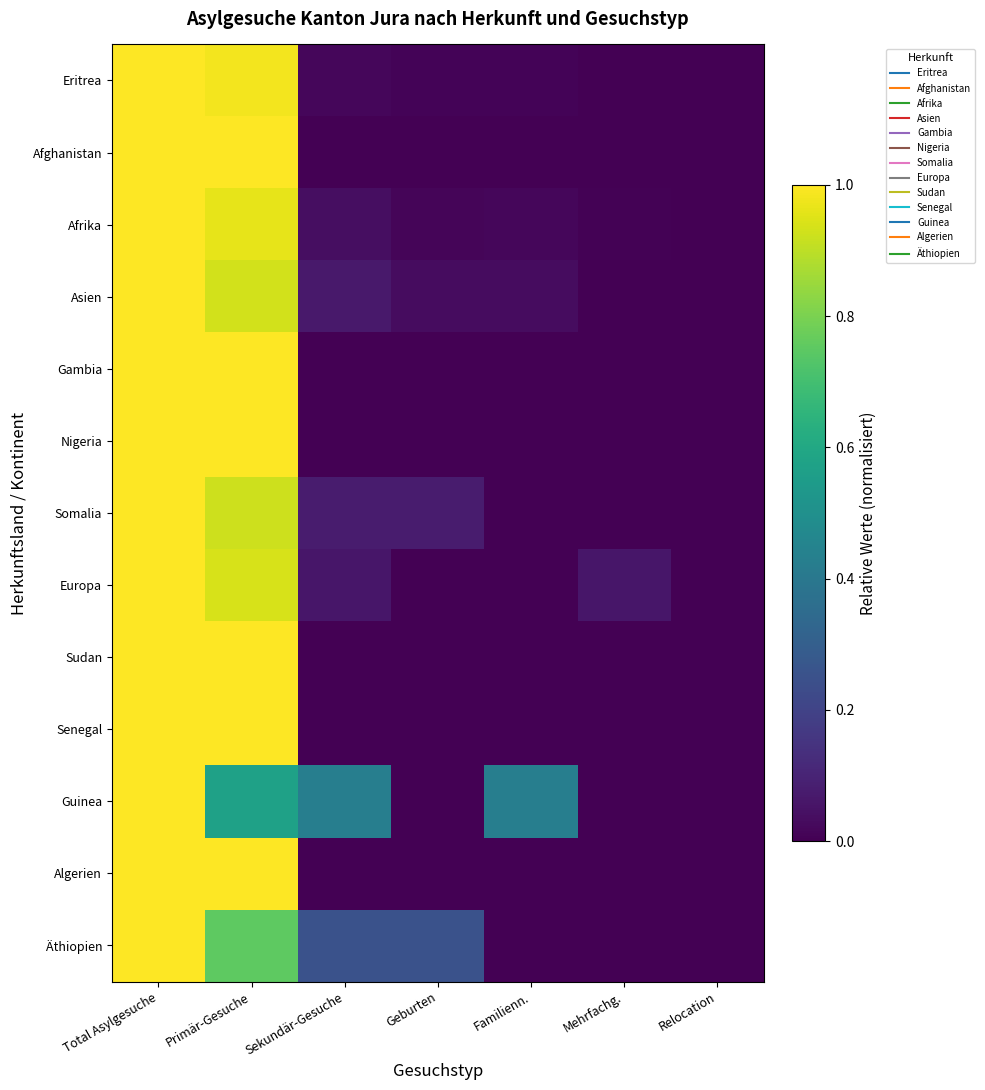

Reading left to right, extract all data points from this chart.

Eritrea: Total Asylgesuche=1.0	Primär-Gesuche=1.0	Sekundär-Gesuche=0.0	Geburten=0.0	Familienn.=0.0	Mehrfachg.=0.0	Relocation=0.0
Afghanistan: Total Asylgesuche=1.0	Primär-Gesuche=1.0	Sekundär-Gesuche=0.0	Geburten=0.0	Familienn.=0.0	Mehrfachg.=0.0	Relocation=0.0
Afrika: Total Asylgesuche=1.0	Primär-Gesuche=1.0	Sekundär-Gesuche=0.0	Geburten=0.0	Familienn.=0.0	Mehrfachg.=0.0	Relocation=0.0
Asien: Total Asylgesuche=1.0	Primär-Gesuche=0.9	Sekundär-Gesuche=0.1	Geburten=0.0	Familienn.=0.0	Mehrfachg.=0.0	Relocation=0.0
Gambia: Total Asylgesuche=1.0	Primär-Gesuche=1.0	Sekundär-Gesuche=0.0	Geburten=0.0	Familienn.=0.0	Mehrfachg.=0.0	Relocation=0.0
Nigeria: Total Asylgesuche=1.0	Primär-Gesuche=1.0	Sekundär-Gesuche=0.0	Geburten=0.0	Familienn.=0.0	Mehrfachg.=0.0	Relocation=0.0
Somalia: Total Asylgesuche=1.0	Primär-Gesuche=0.9	Sekundär-Gesuche=0.1	Geburten=0.1	Familienn.=0.0	Mehrfachg.=0.0	Relocation=0.0
Europa: Total Asylgesuche=1.0	Primär-Gesuche=0.9	Sekundär-Gesuche=0.1	Geburten=0.0	Familienn.=0.0	Mehrfachg.=0.1	Relocation=0.0
Sudan: Total Asylgesuche=1.0	Primär-Gesuche=1.0	Sekundär-Gesuche=0.0	Geburten=0.0	Familienn.=0.0	Mehrfachg.=0.0	Relocation=0.0
Senegal: Total Asylgesuche=1.0	Primär-Gesuche=1.0	Sekundär-Gesuche=0.0	Geburten=0.0	Familienn.=0.0	Mehrfachg.=0.0	Relocation=0.0
Guinea: Total Asylgesuche=1.0	Primär-Gesuche=0.6	Sekundär-Gesuche=0.4	Geburten=0.0	Familienn.=0.4	Mehrfachg.=0.0	Relocation=0.0
Algerien: Total Asylgesuche=1.0	Primär-Gesuche=1.0	Sekundär-Gesuche=0.0	Geburten=0.0	Familienn.=0.0	Mehrfachg.=0.0	Relocation=0.0
Äthiopien: Total Asylgesuche=1.0	Primär-Gesuche=0.8	Sekundär-Gesuche=0.2	Geburten=0.2	Familienn.=0.0	Mehrfachg.=0.0	Relocation=0.0